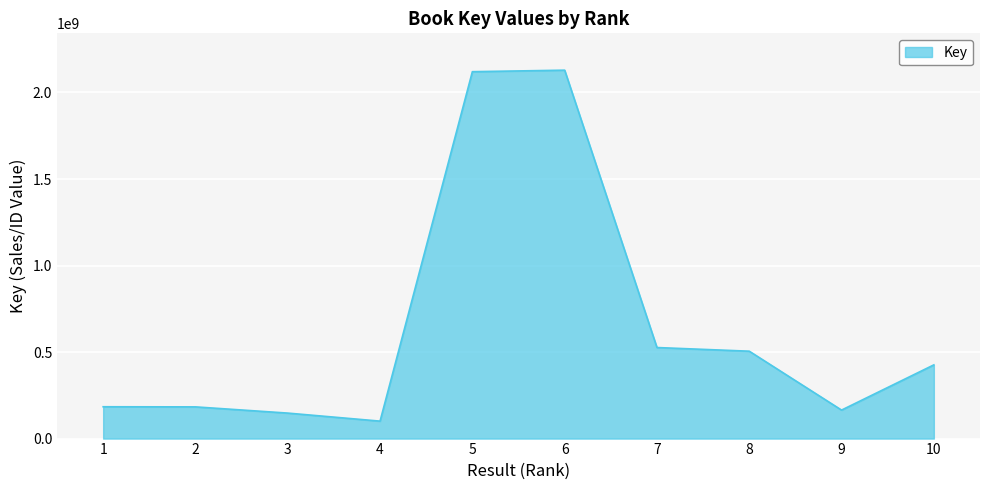

The value at 6 is 819565679. True or false?

False